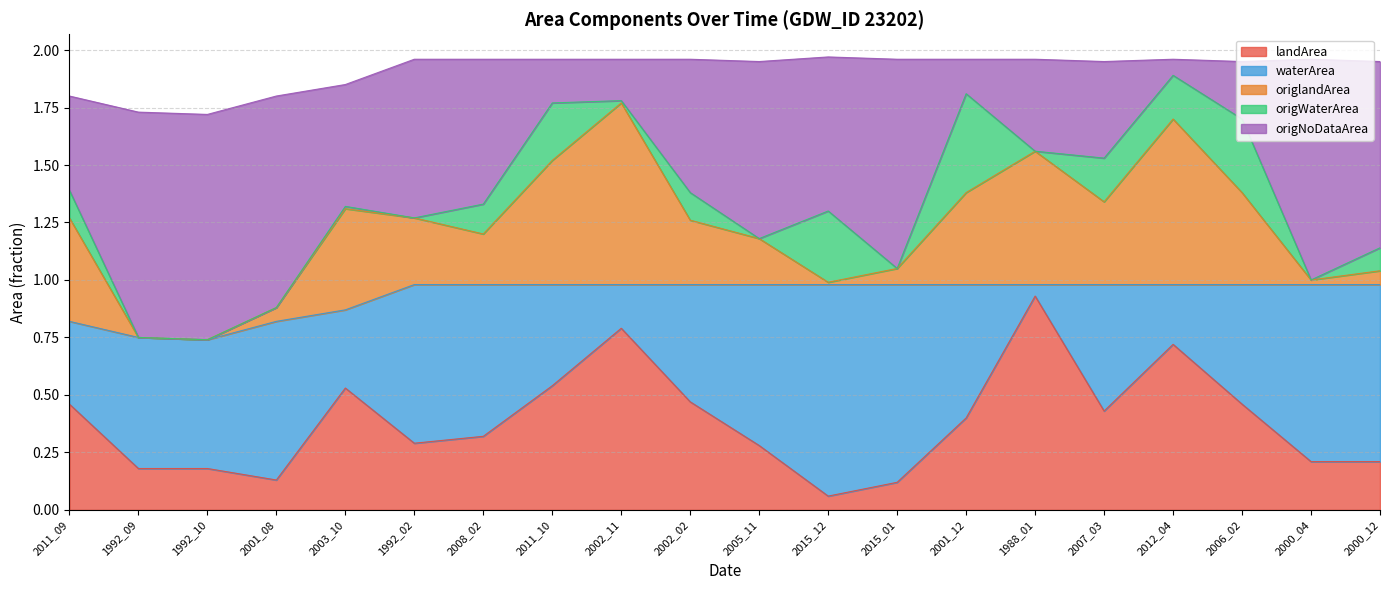

Does the chart display data point markers on the line(s)?

No